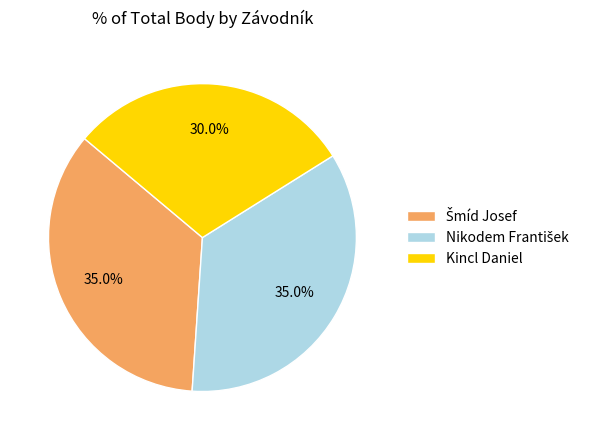

The Kincl Daniel slice represents 16% of the pie. True or false?

False